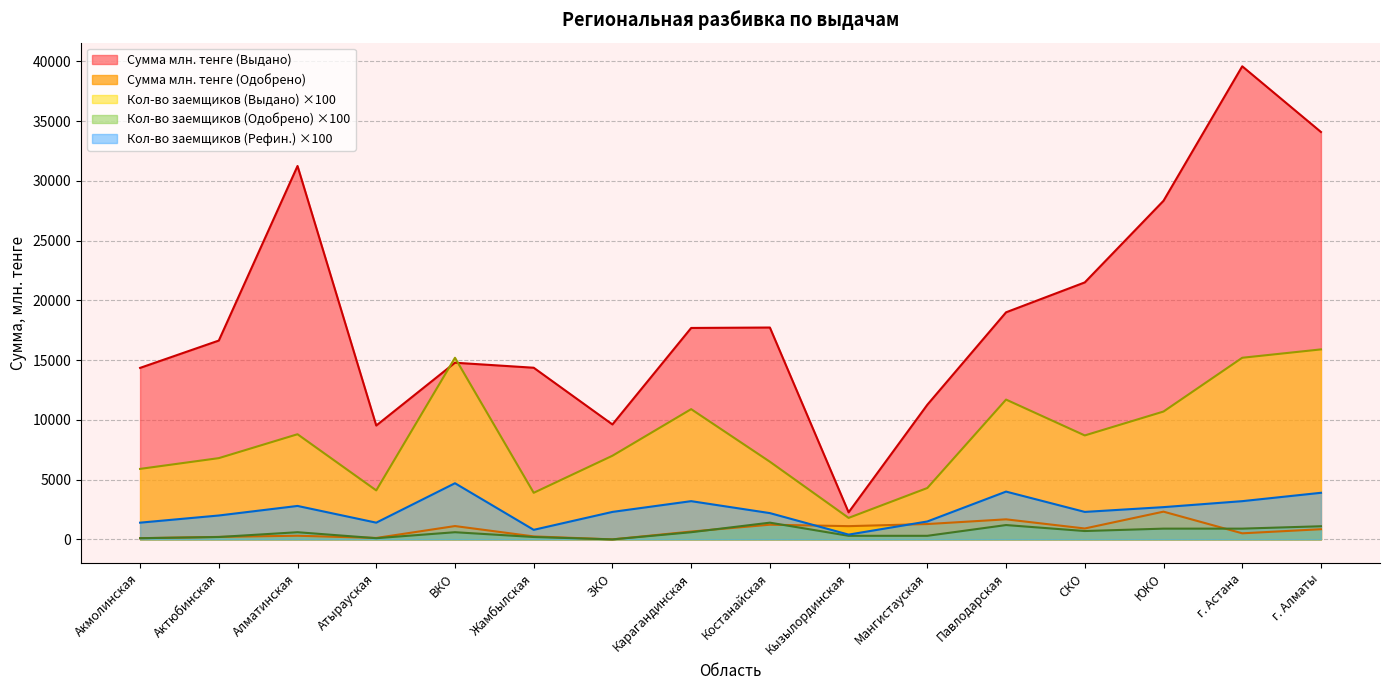

Which series changed the most between Актюбинская and ЗКО?

Сумма млн. тенге (Выдано)